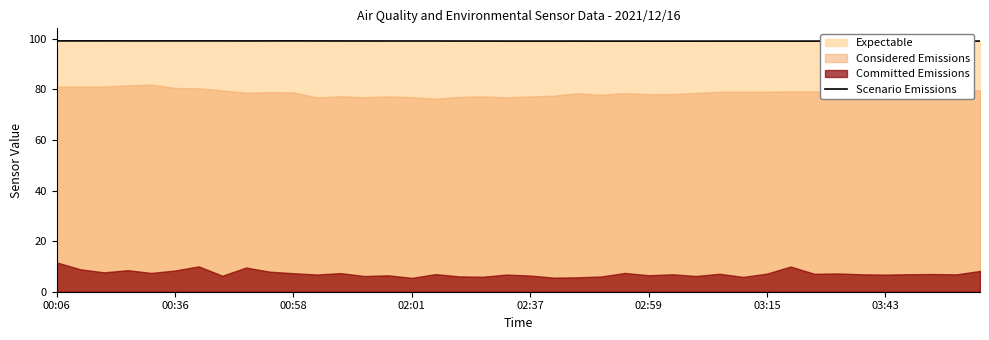

What is the maximum value for Scenario Emissions?

99.2